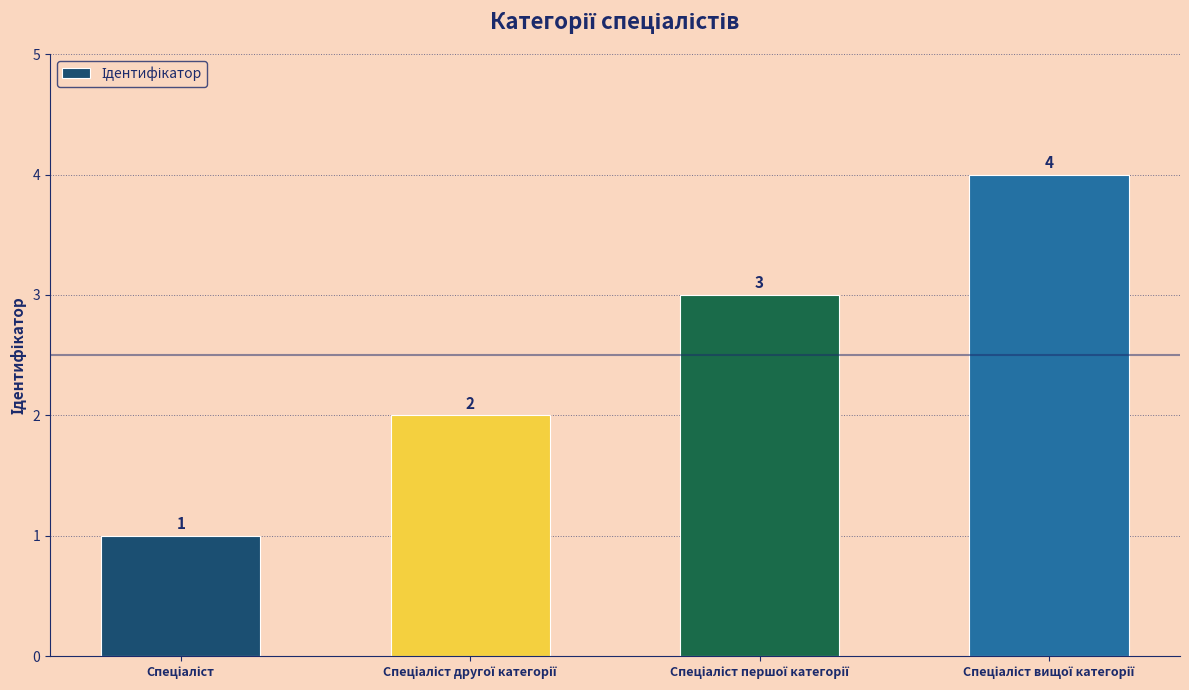

How many values are between 2 and 4?

3